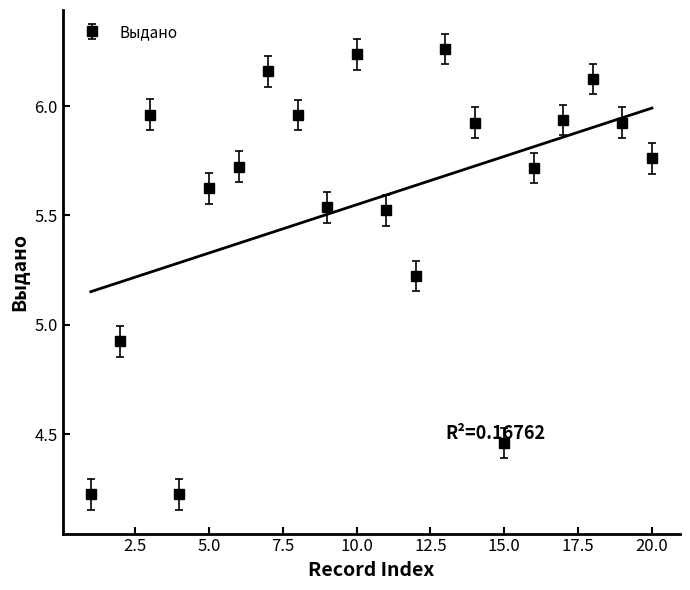

What is the difference between the second highest and second lowest values?

2.0